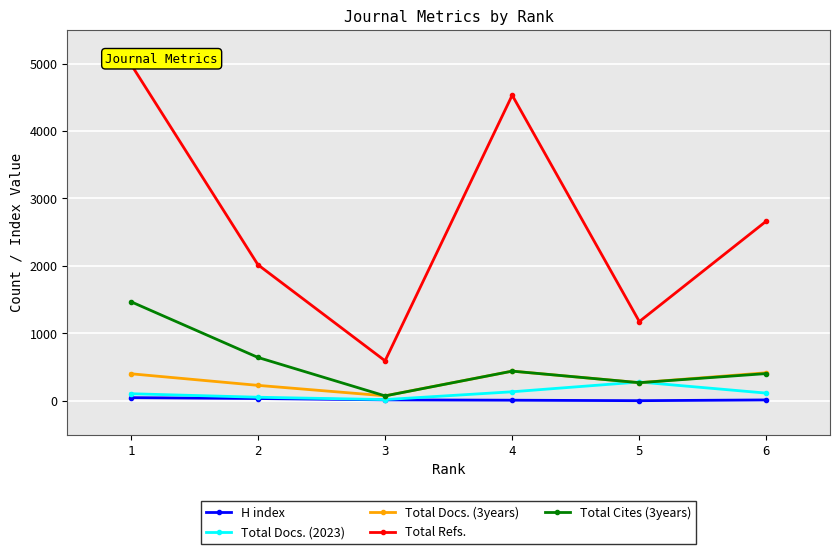

At which label does Total Cites (3years) first exceed 440?

1